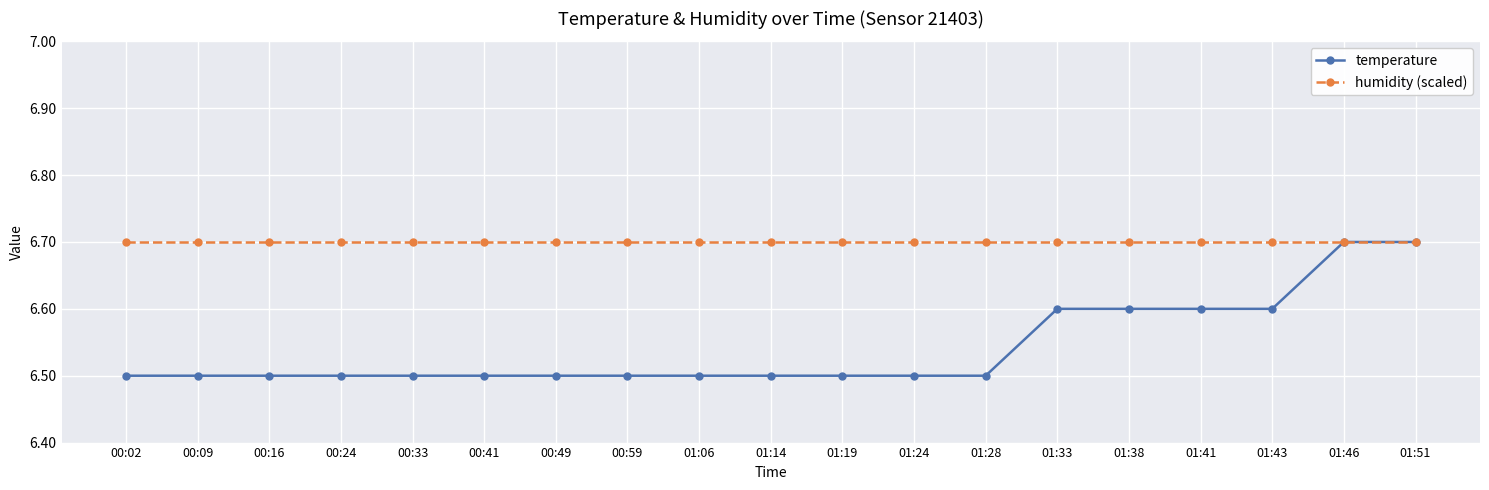

What is the maximum value shown in the chart?

6.7